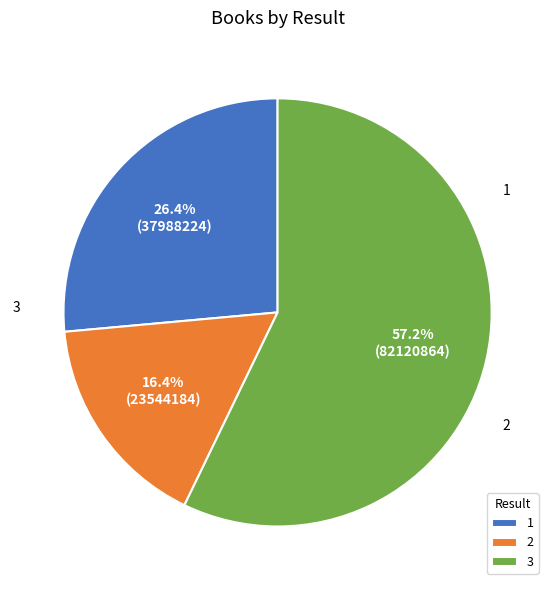

The 2 slice represents 16% of the pie. True or false?

True